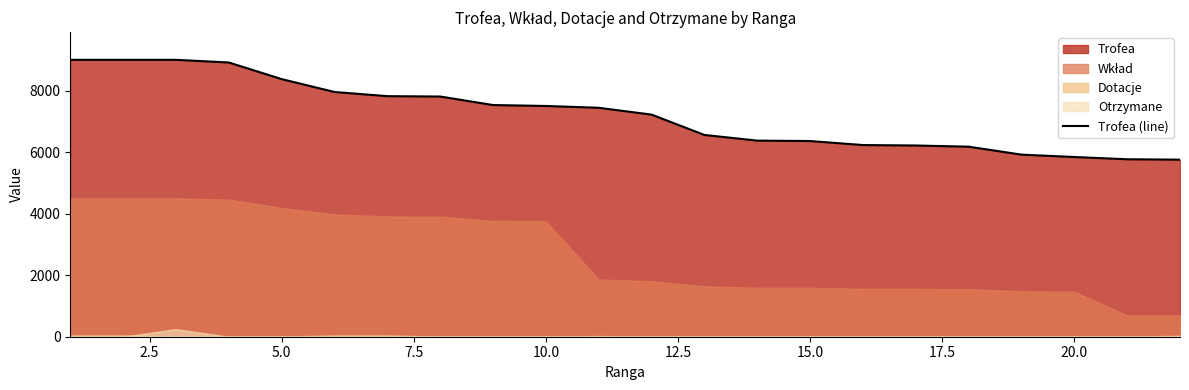

Reading left to right, what are all the values shown in this chart?

9000	9000	9000	8913	8373	7954	7819	7807	7530	7500	7441	7219	6558	6374	6360	6230	6215	6177	5918	5841	5768	5755